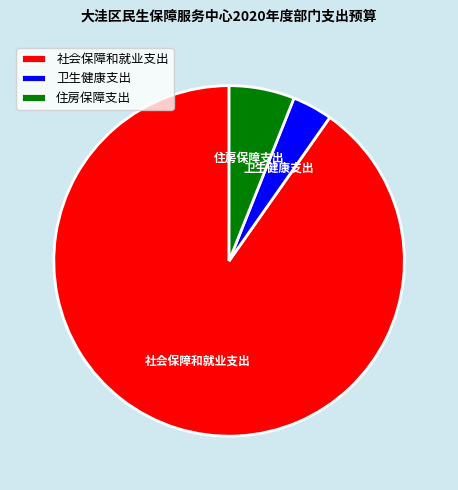

Is the sum of 住房保障支出 and 社会保障和就业支出 greater than half?

Yes